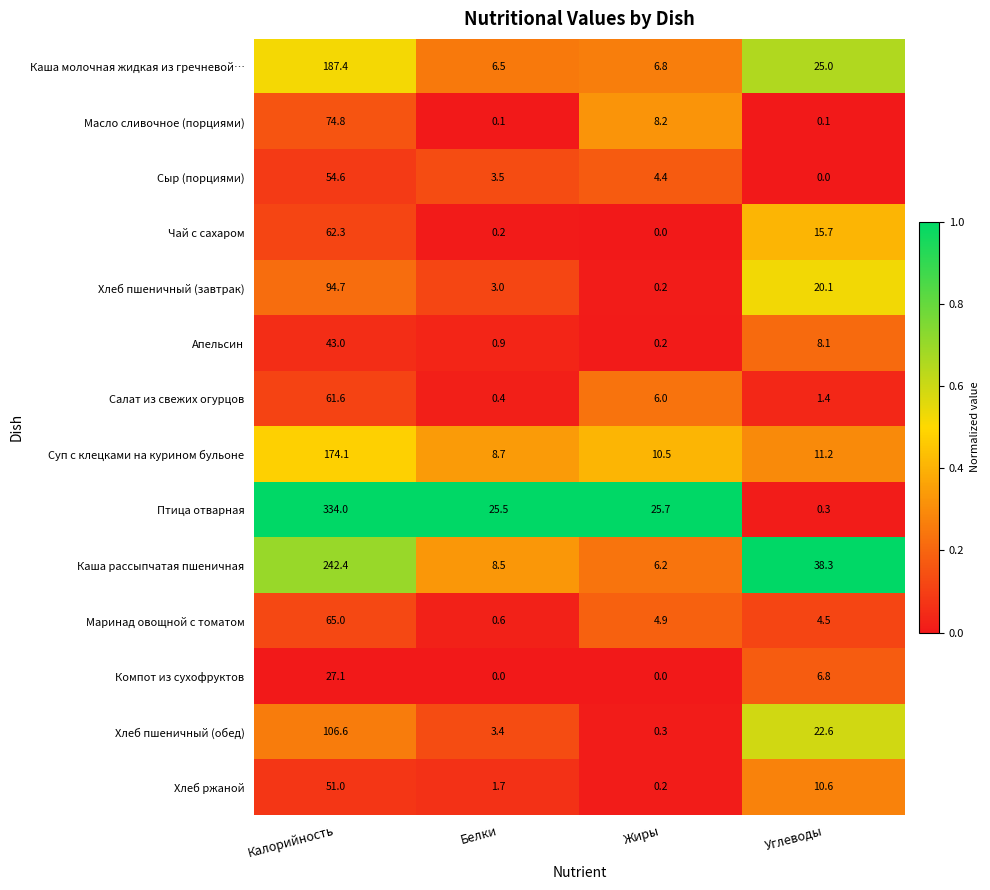

Is it true that Апельсин equals 43.0 at Калорийность?

True